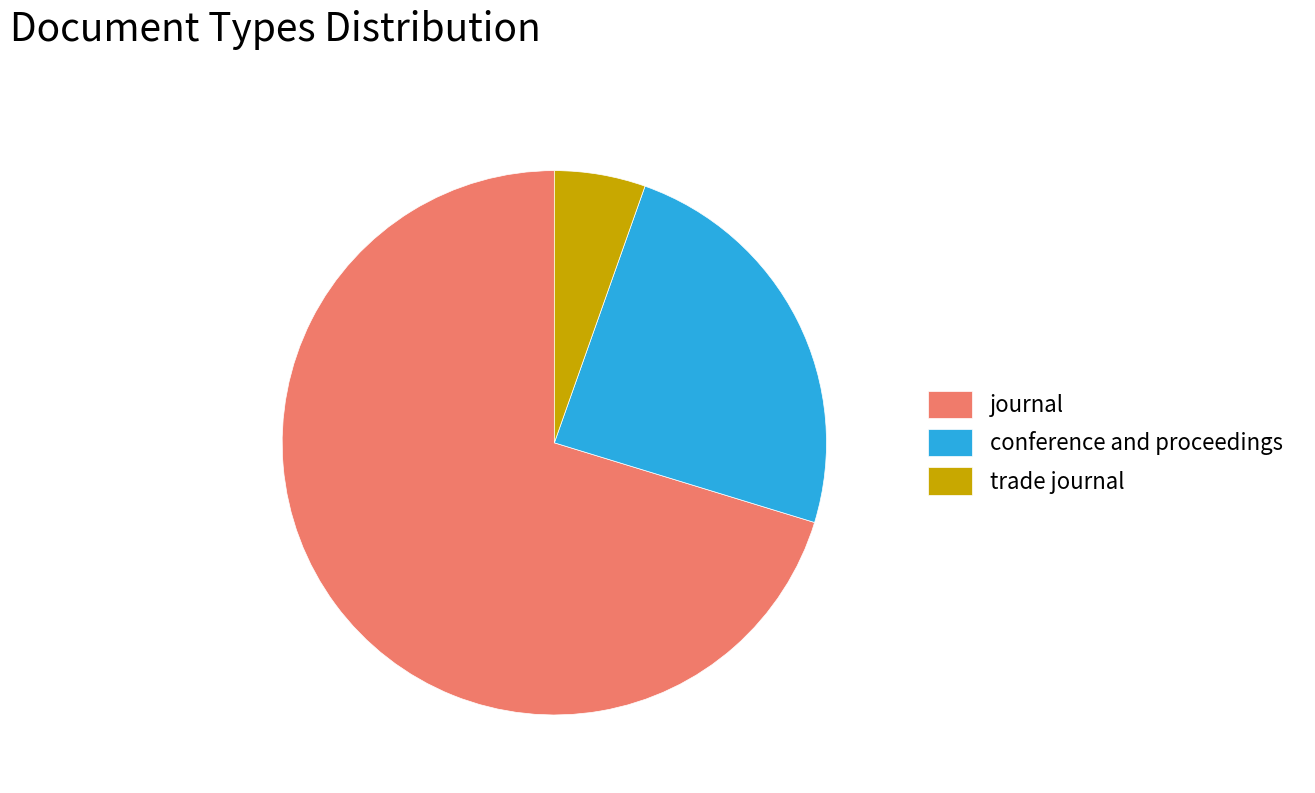

True or false: conference and proceedings accounts for 16% of the total.

False